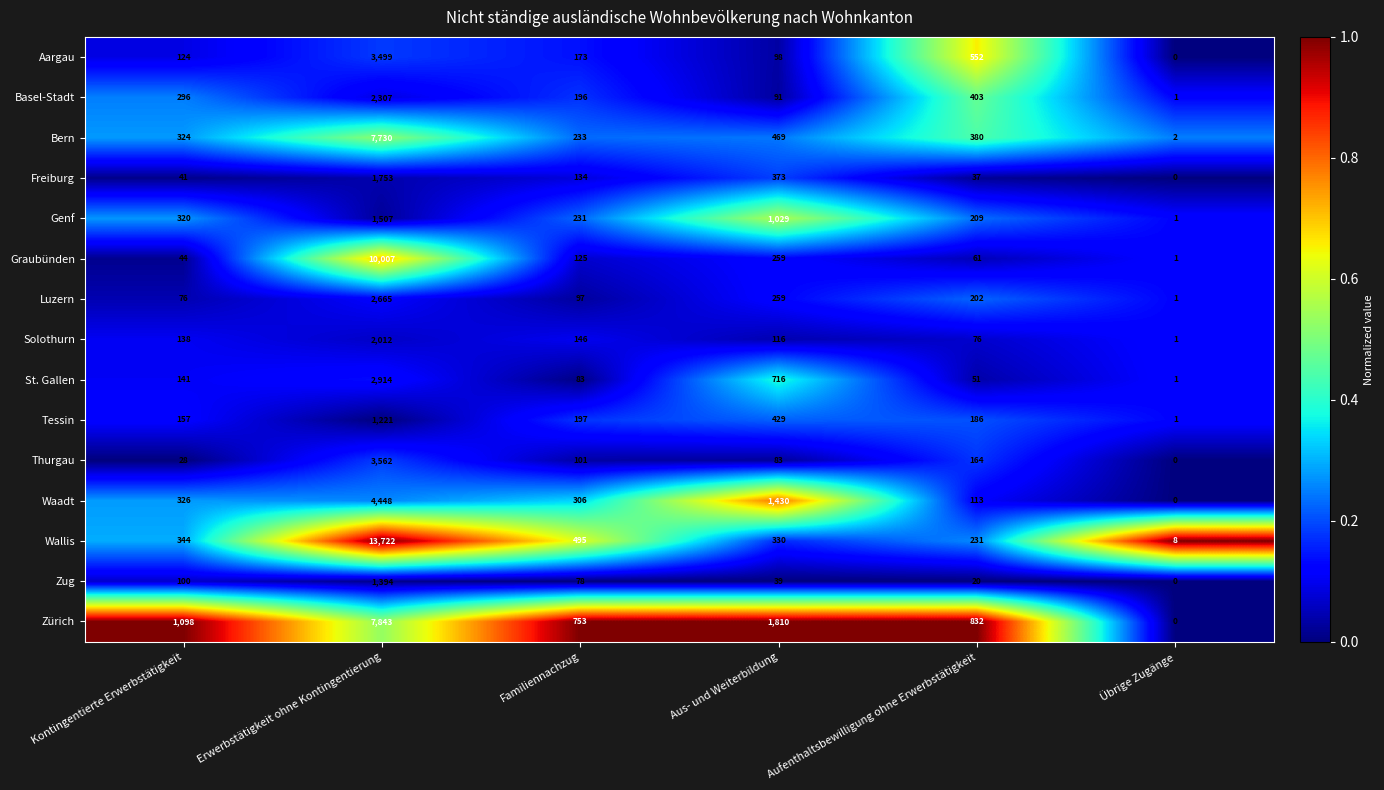

Where is Aargau nearest to the value 1749?

Aufenthaltsbewilligung ohne Erwerbstätigkeit